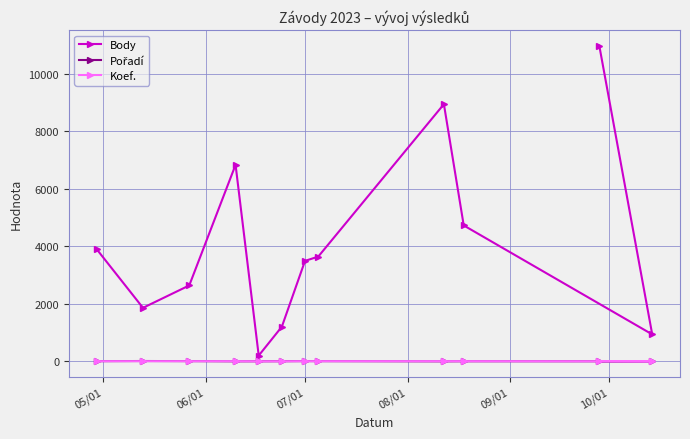

What is the sum of all Pořadí values?

69